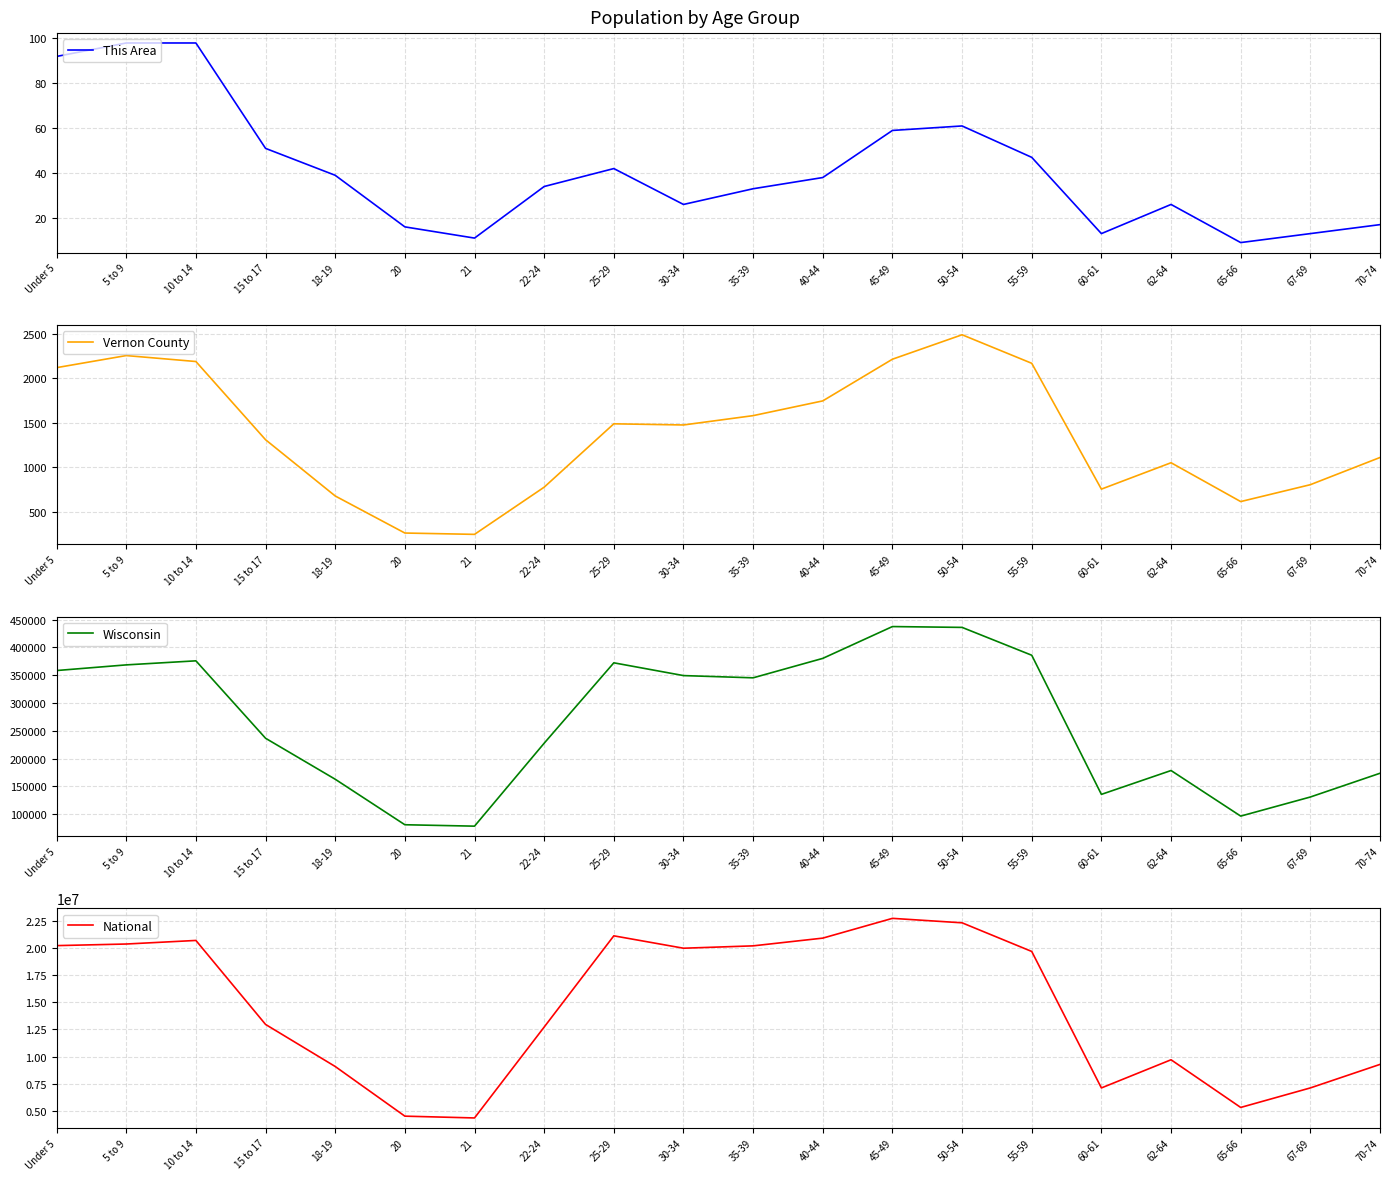

The value of National at 22-24 is 3695686. True or false?

False